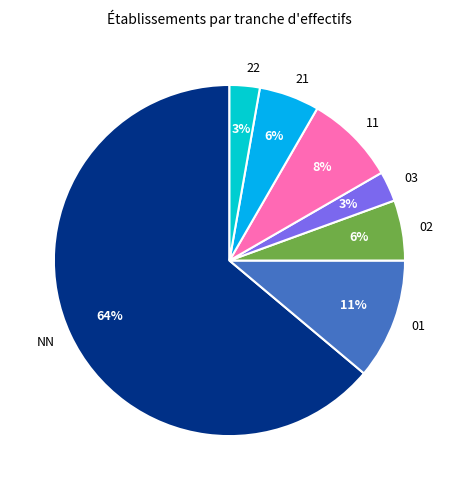

Is there a majority slice in this chart?

Yes